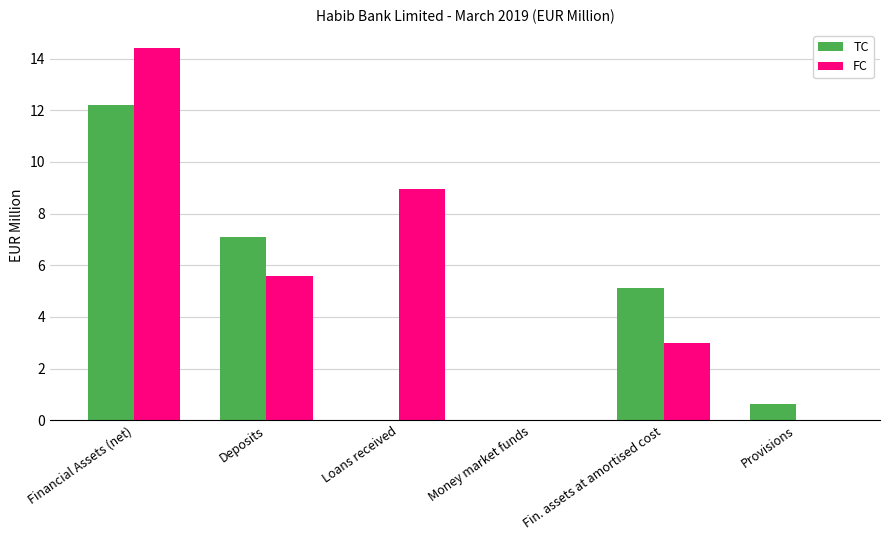

Is it true that FC equals -9.2 at Provisions?

False